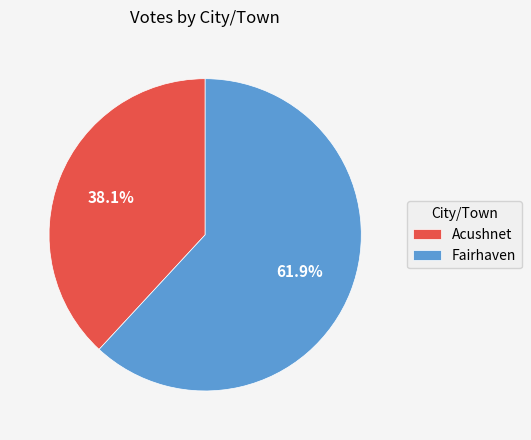

The Acushnet slice represents 29% of the pie. True or false?

False